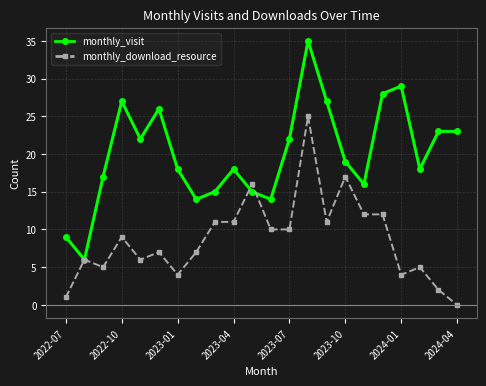

What are all the series names shown in the legend?

monthly_visit, monthly_download_resource